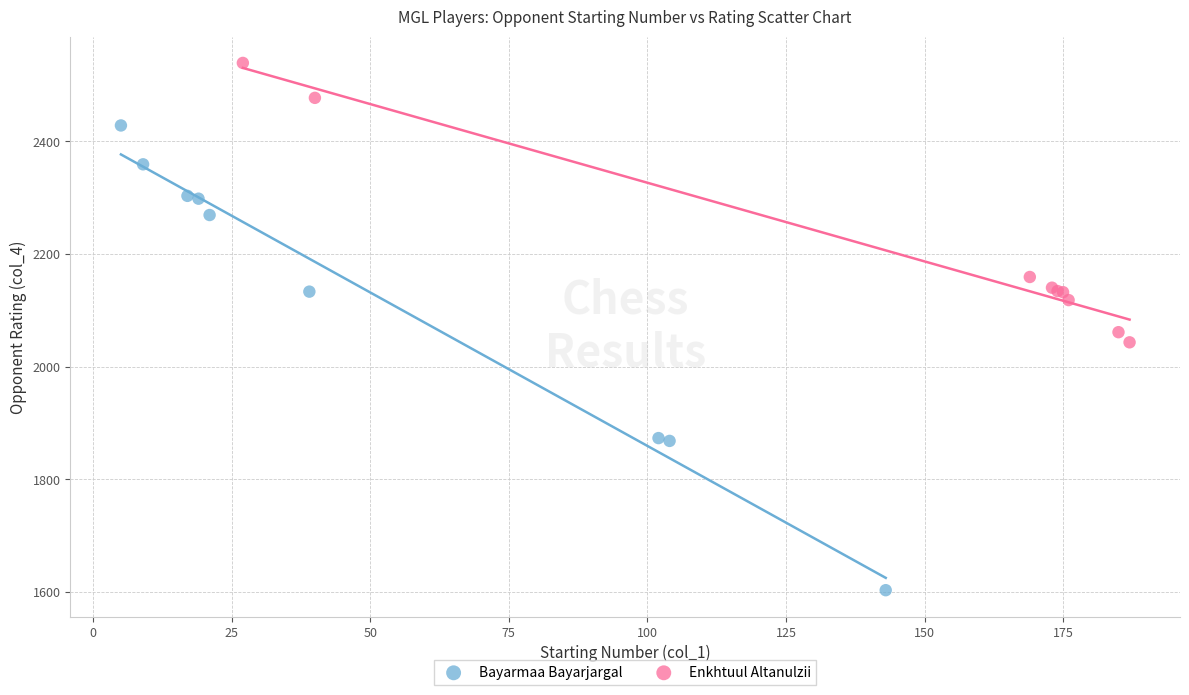

Which series reaches the maximum Y coordinate?

Enkhtuul Altanulzii